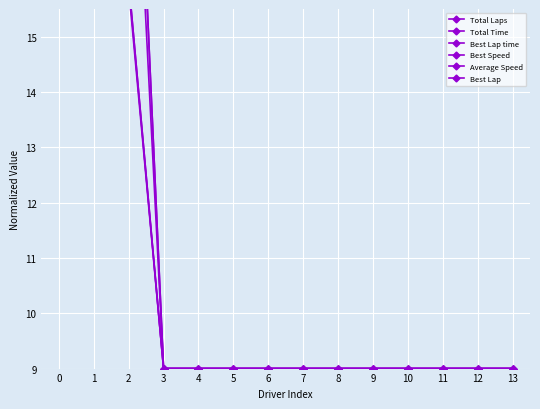

How many intersections are there between Total Time and Best Speed?

1